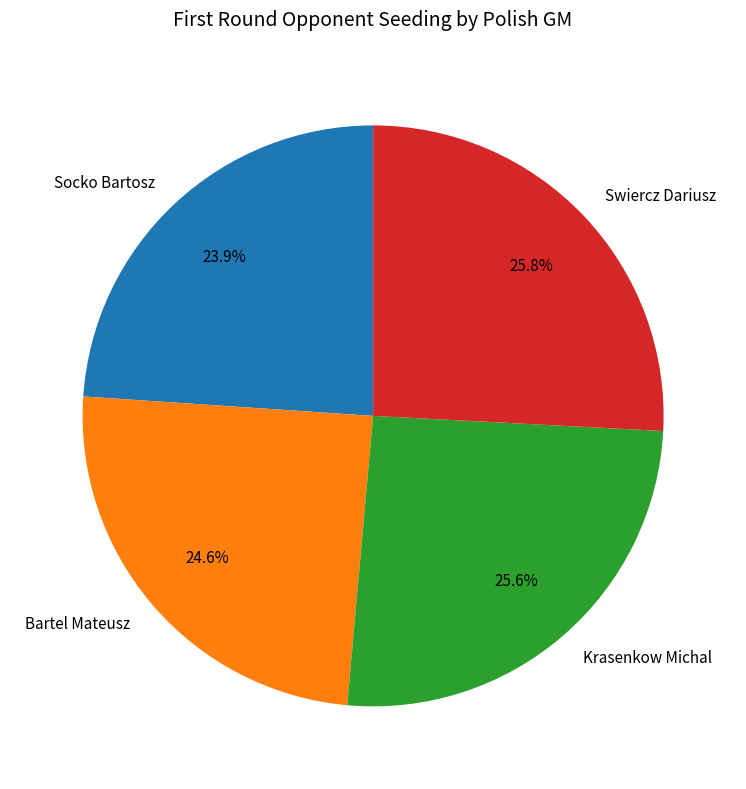

Is Swiercz Dariusz the majority of the pie?

No